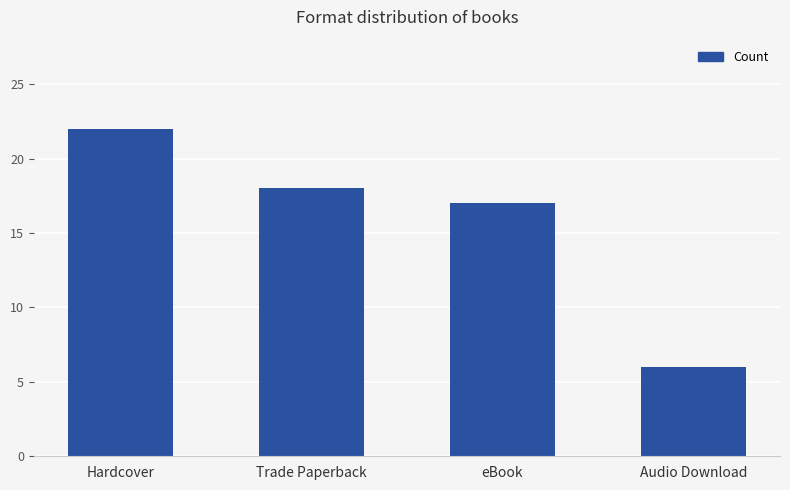

How many data points are less than 18?

2